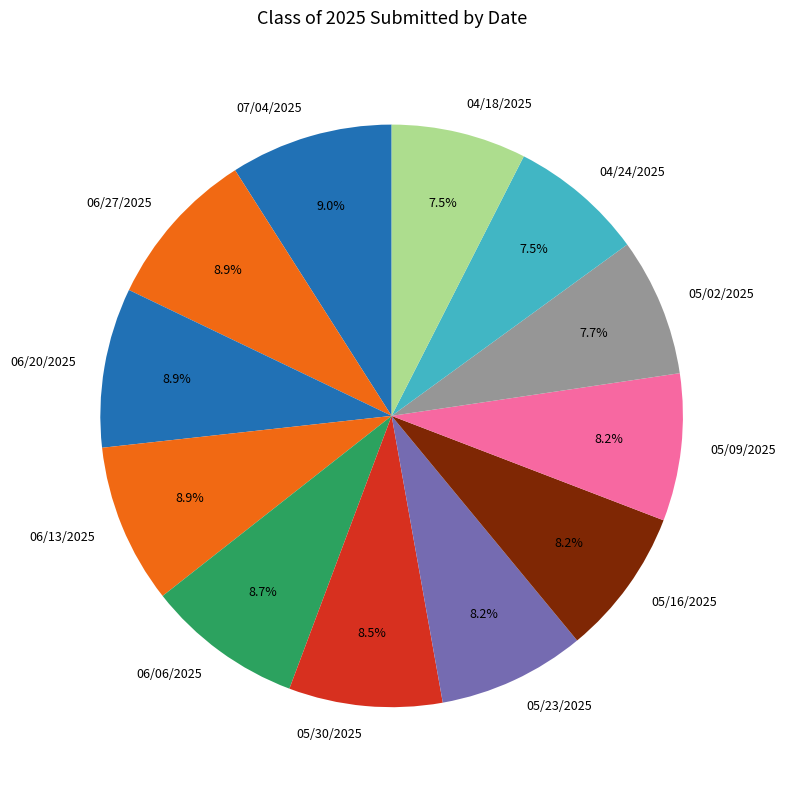

Does any single category account for the majority?

No